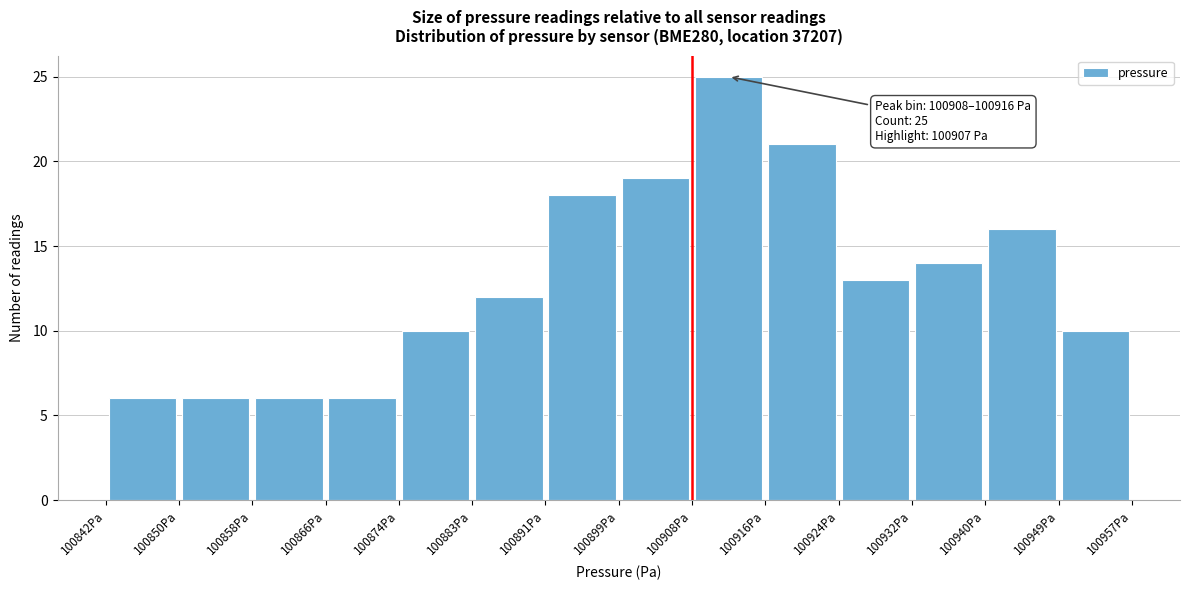

Over which range of the x-axis is the bar tallest?

100908 to 100916